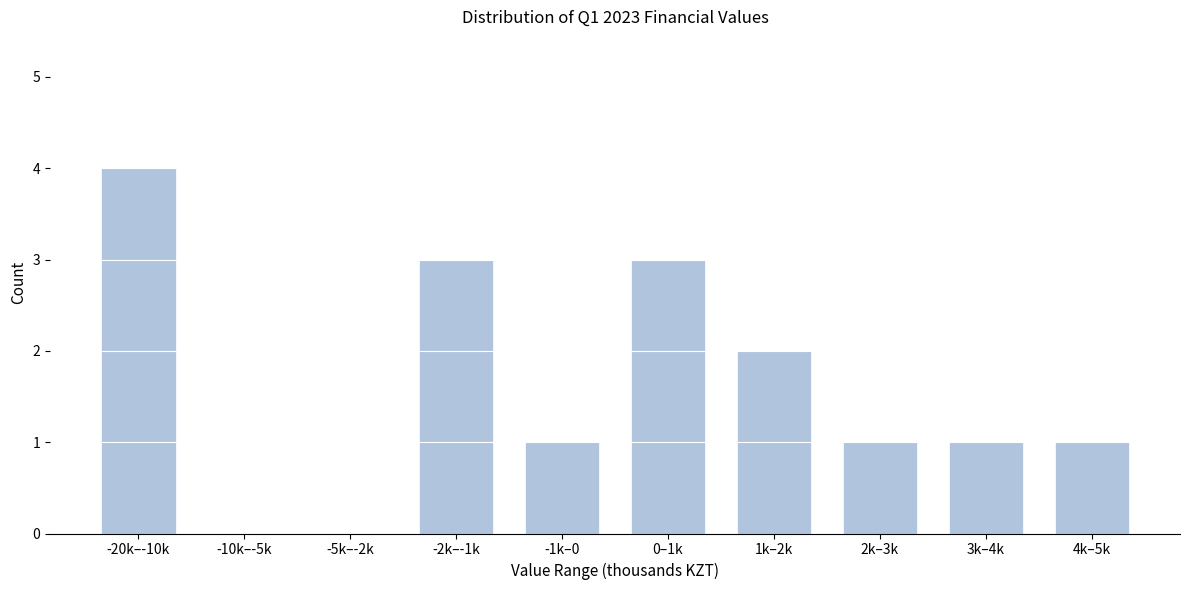

Reading left to right, what are all the values shown in this chart?

-20k–-10k=4	-10k–-5k=0	-5k–-2k=0	-2k–-1k=3	-1k–0=1	0–1k=3	1k–2k=2	2k–3k=1	3k–4k=1	4k–5k=1